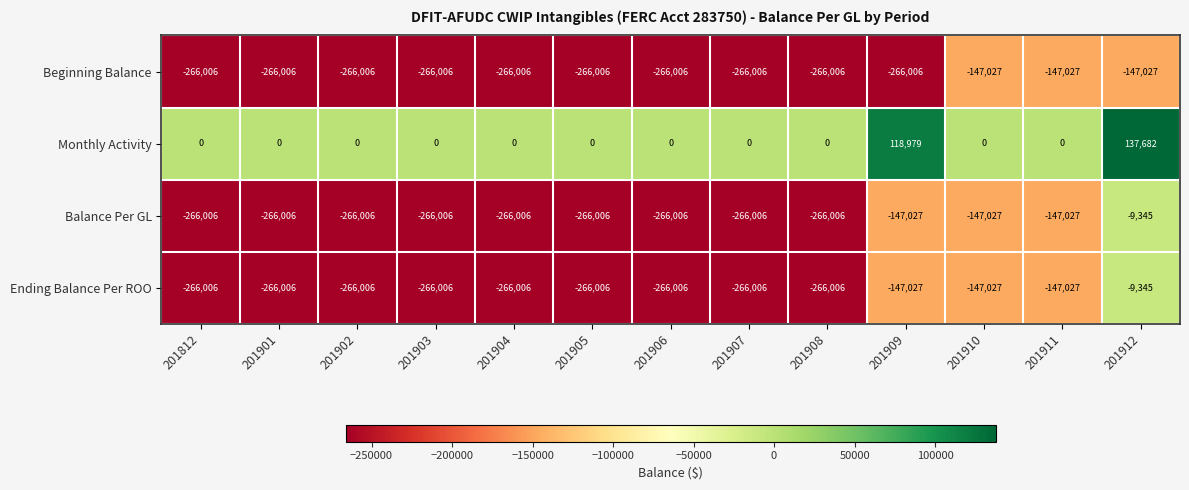

The value of Beginning Balance at 201812 is -405988. True or false?

False